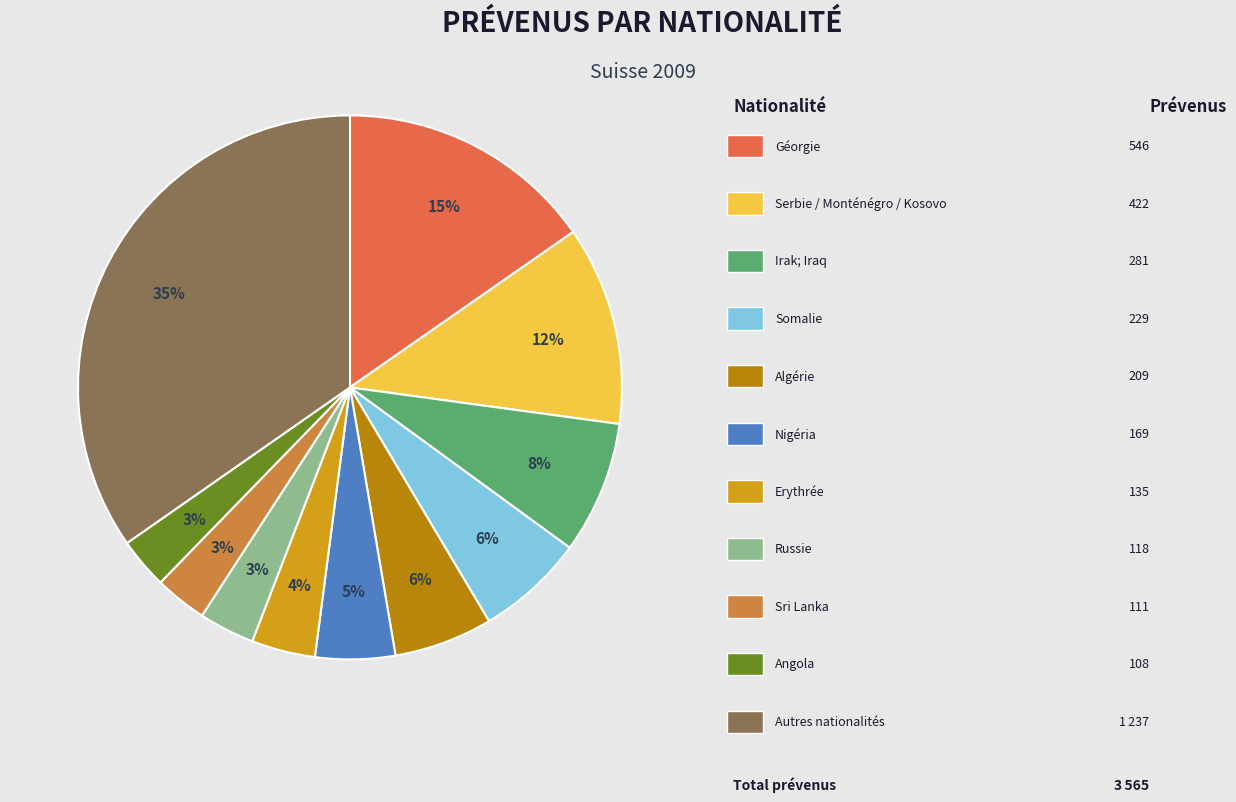

Is there any slice that represents more than half of the pie?

No